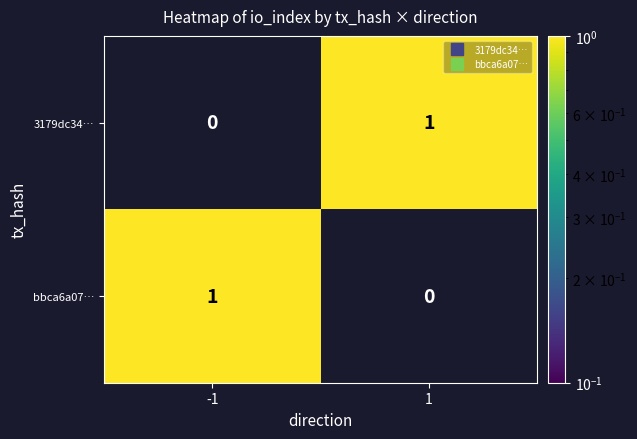

Reading left to right, transcribe all the data shown in this chart.

3179dc34…: 0	1
bbca6a07…: 1	0